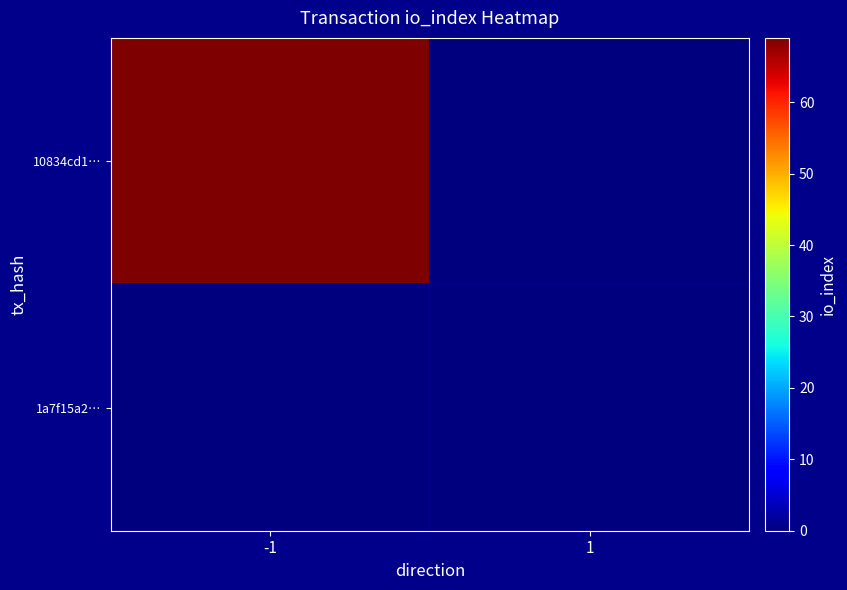

Count the number of data series in this chart.

2